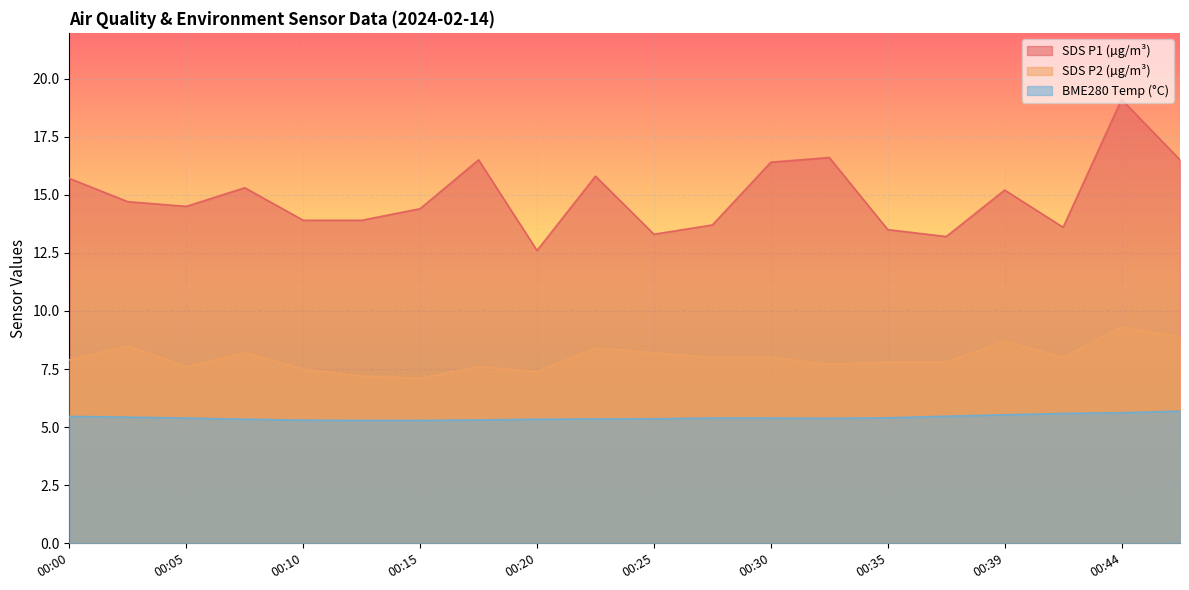

How many data points in SDS_P2 are above 8?

7